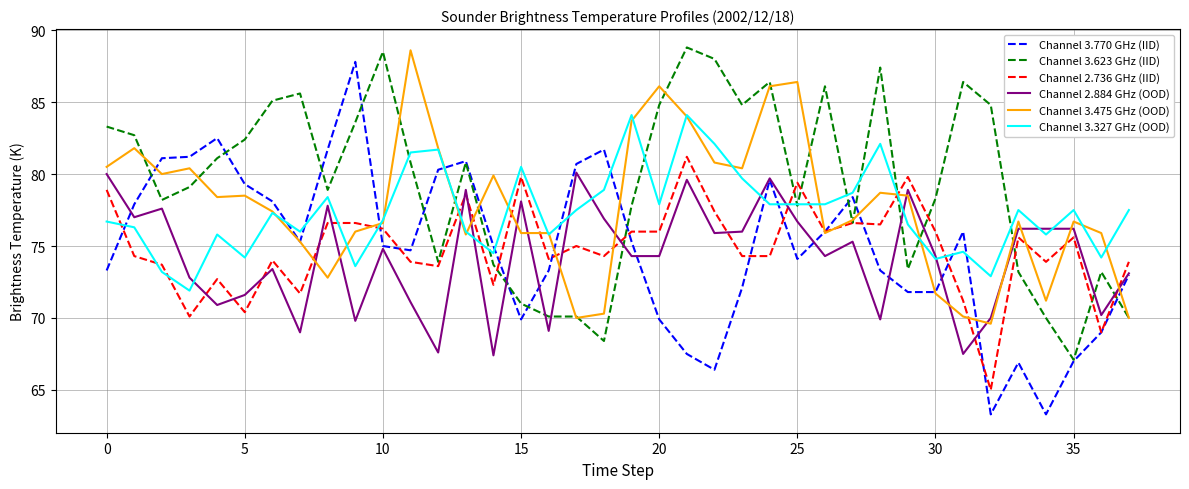

What are all the series names shown in the legend?

Channel 3.770 GHz (IID), Channel 3.623 GHz (IID), Channel 2.736 GHz (IID), Channel 2.884 GHz (OOD), Channel 3.475 GHz (OOD), Channel 3.327 GHz (OOD)